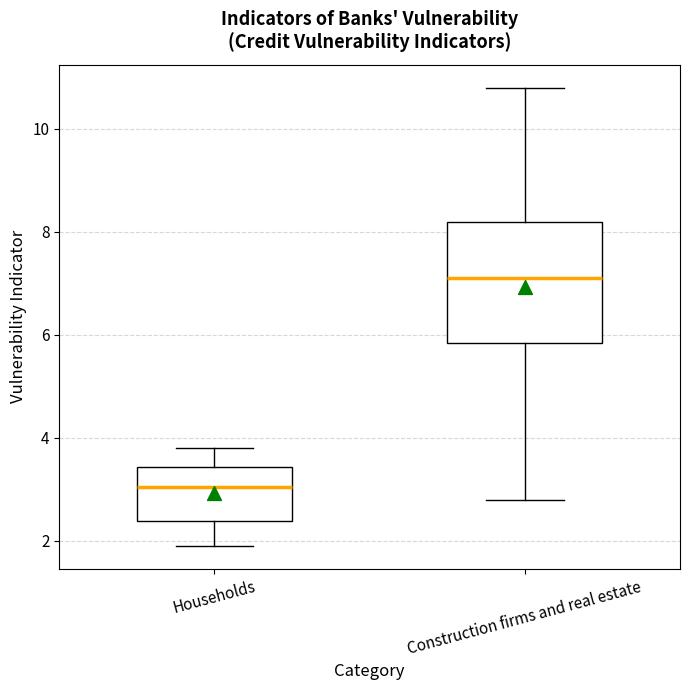

Reading left to right, transcribe this box plot: for each box, give where its median line is, the range the box spans, and where its two whiskers end, as read against the y-axis. The values are not printed on the chart, so give them approximately, as read against the axis.

Households: median 3.0, box 2.4 to 3.4, whiskers 2.0 to 3.8
Construction firms and real estate: median 7.2, box 5.8 to 8.2, whiskers 2.8 to 10.8